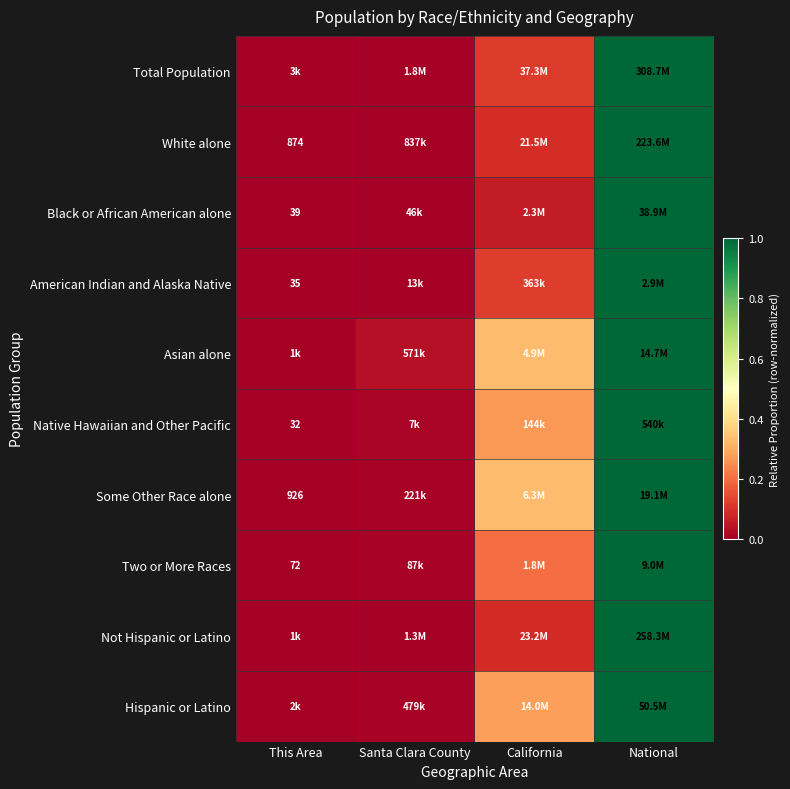

Where is Asian alone nearest to the value 0?

This Area